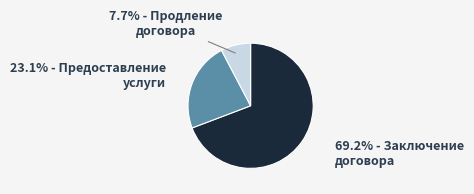

Is there any slice that represents more than half of the pie?

Yes